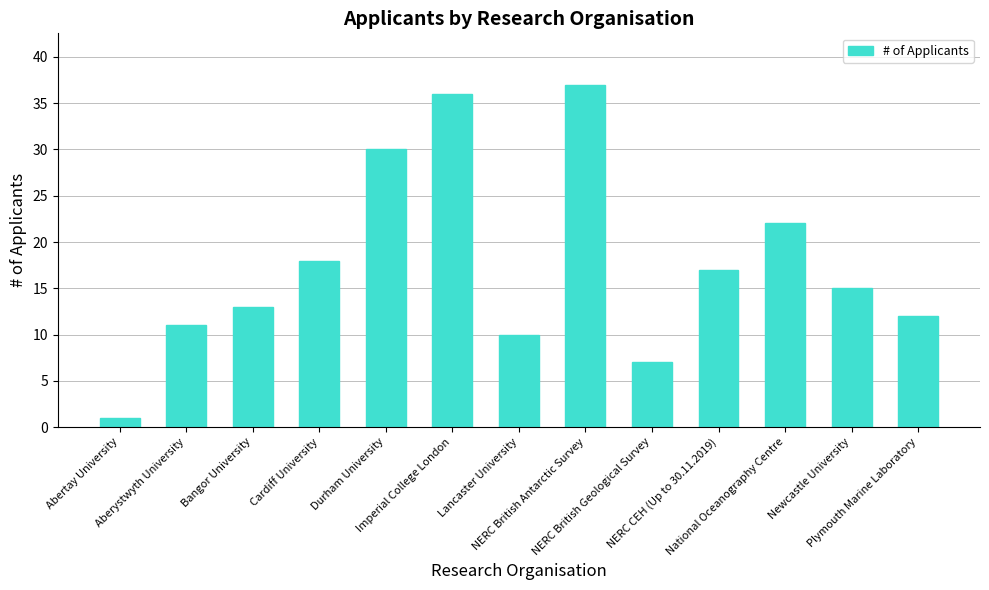

What is the difference between the values at Durham University and Newcastle University?

15